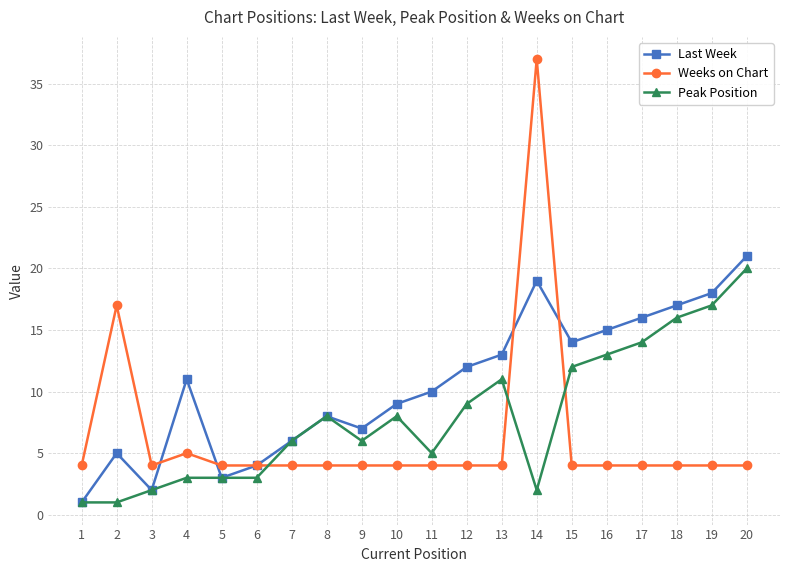

True or false: Weeks on Chart and Last Week intersect in this chart.

True